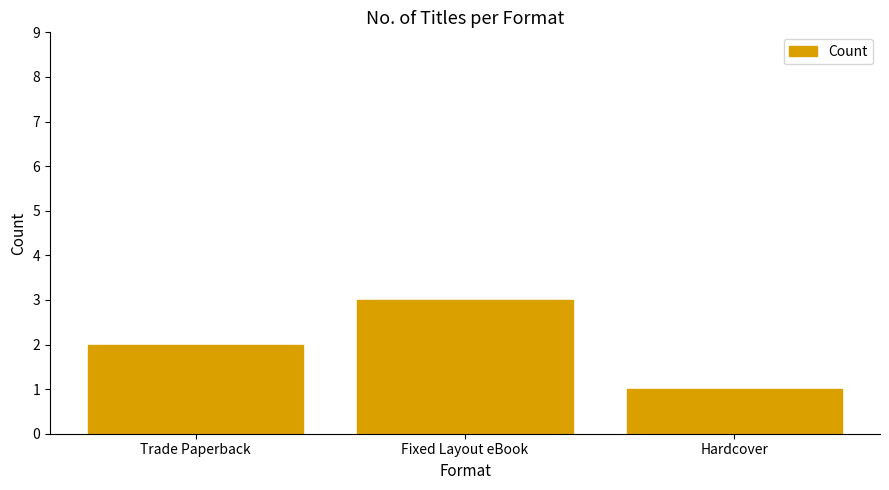

Where is the data nearest to the value 2?

Trade Paperback